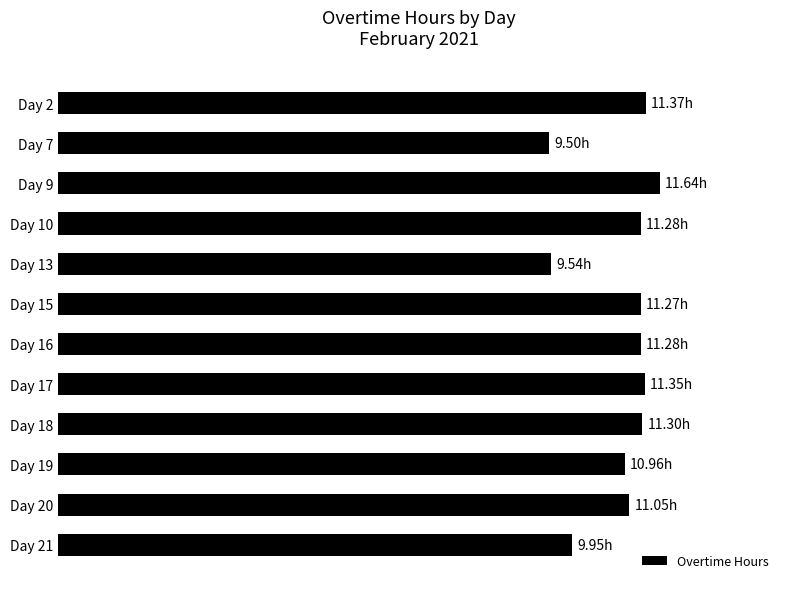

Are the bars horizontal?

Yes